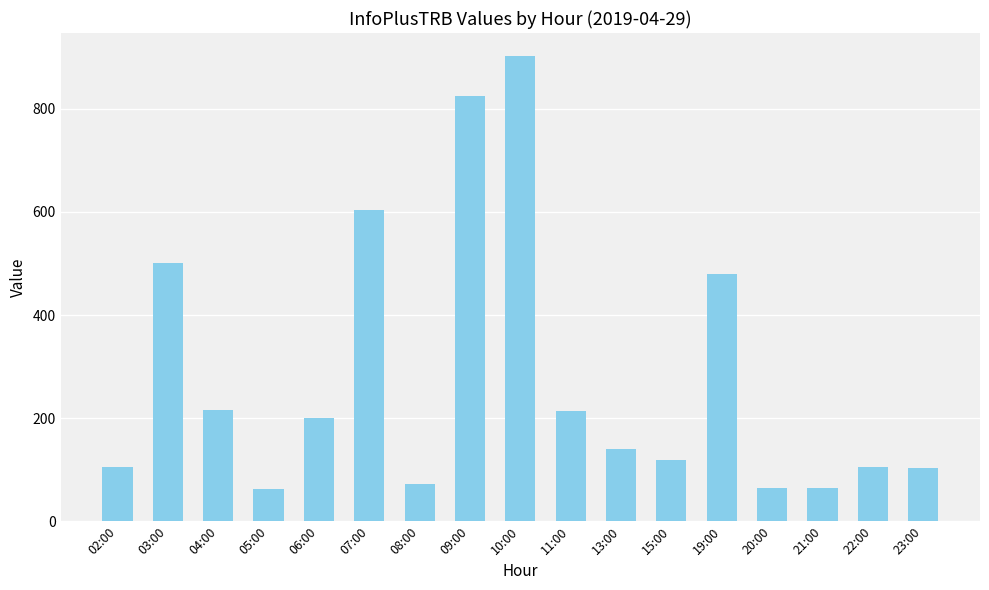

What is the sum of all values?

4778